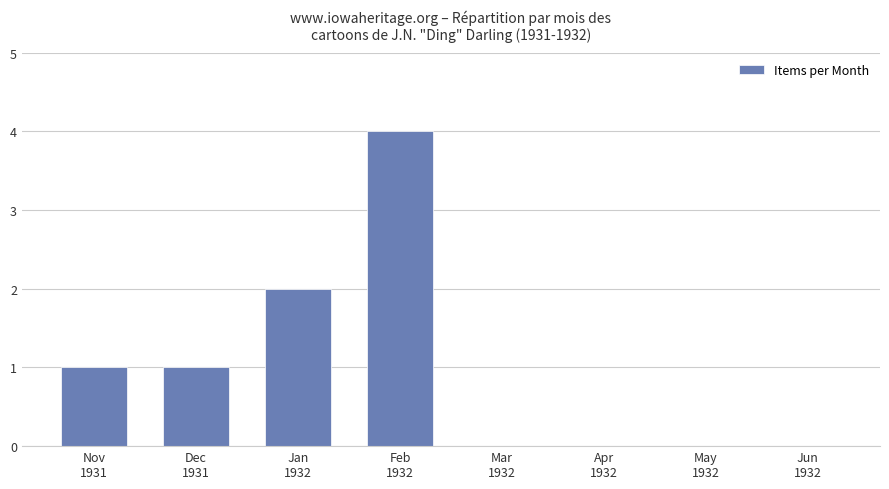

Are the bars grouped side by side (vs. stacked)?

No